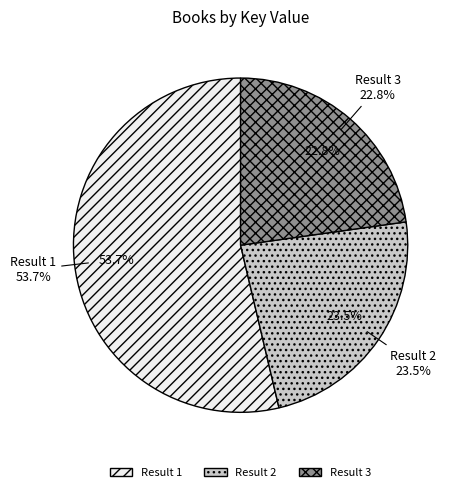

What percentage is the 3 - Hard Labor slice, to the nearest percent?

23%